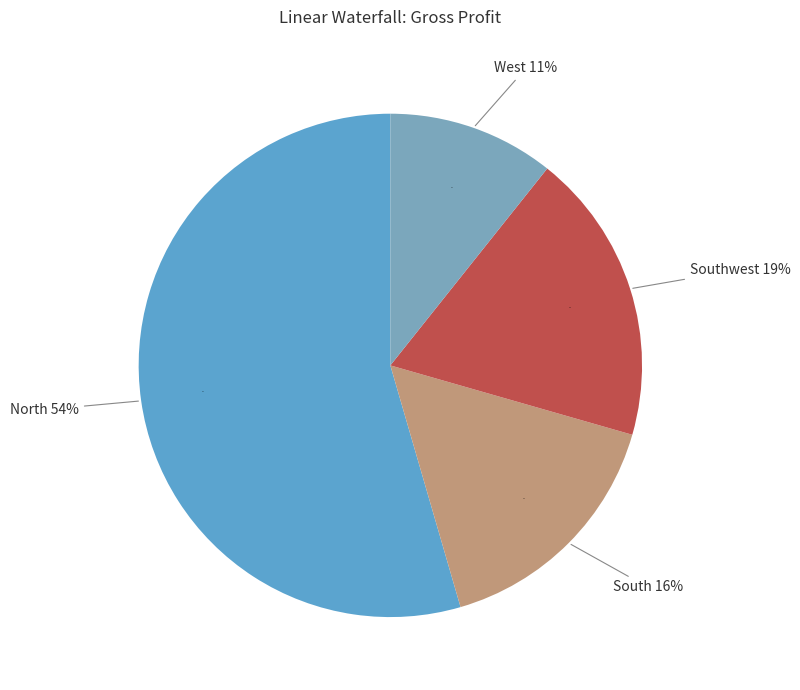

What is the largest slice in the pie chart?

North